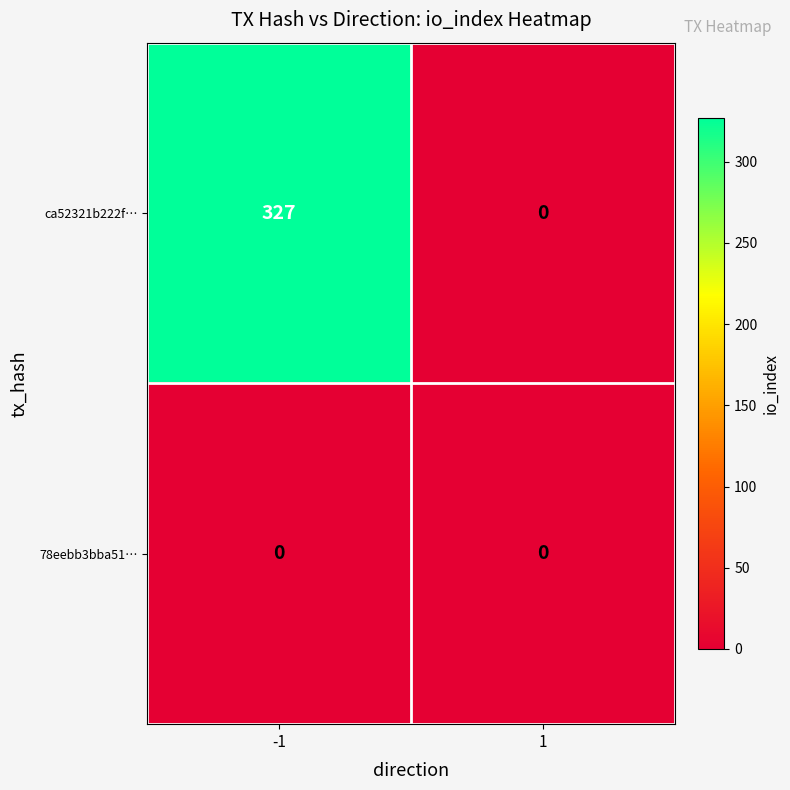

Reading left to right, what are all the values shown in this chart?

ca52321b222f…: -1=327	1=0
78eebb3bba51…: -1=0	1=0